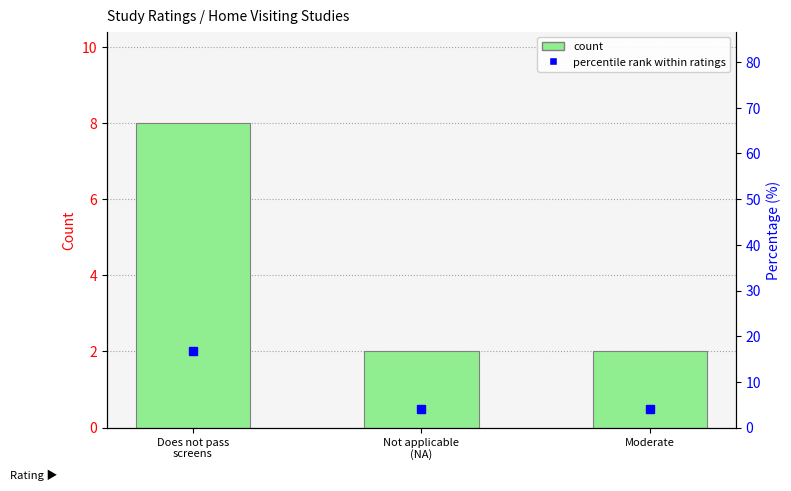

What is the smallest value displayed?

2